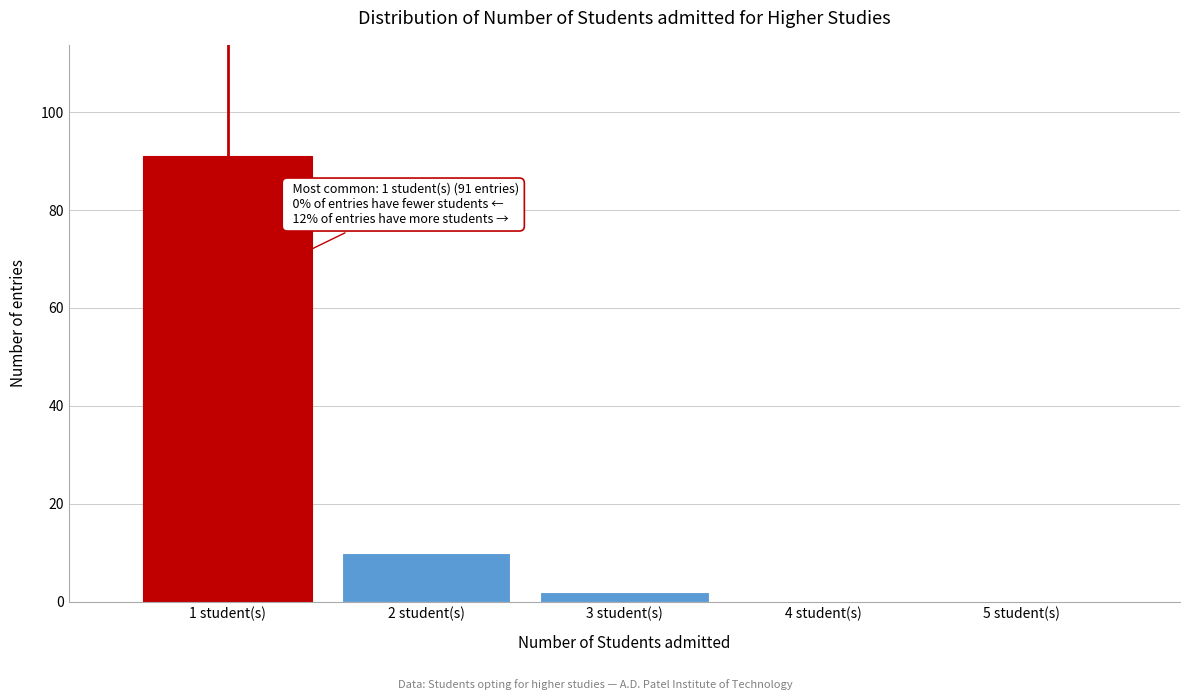

Reading left to right, list all the values displayed in this chart.

1 student(s)=91	2 student(s)=10	3 student(s)=2	4 student(s)=0	5 student(s)=0